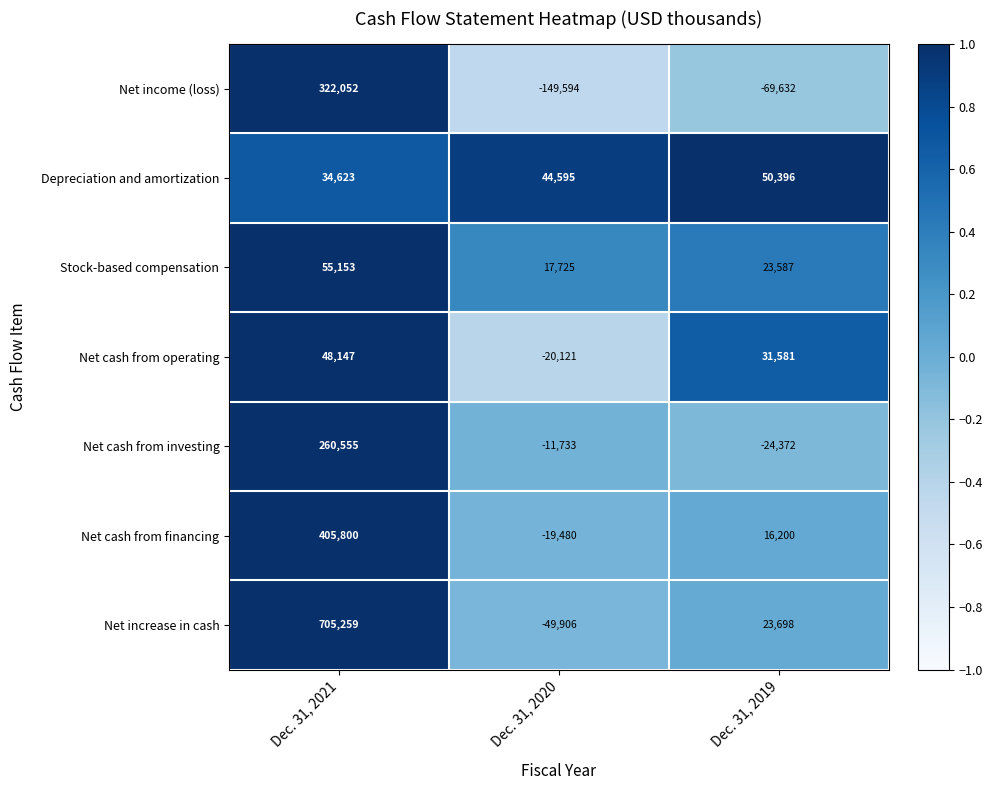

The value of Net income (loss) at Dec. 31, 2021 is 322052. True or false?

True